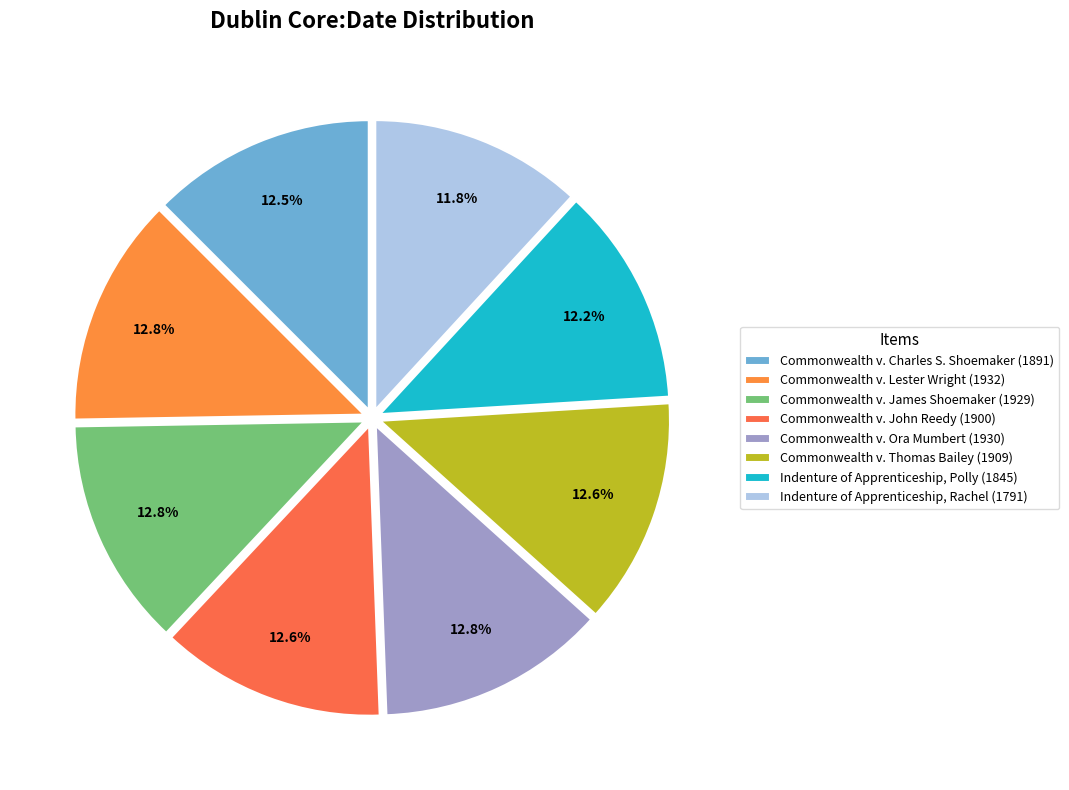

How many slices are in this pie chart?

8